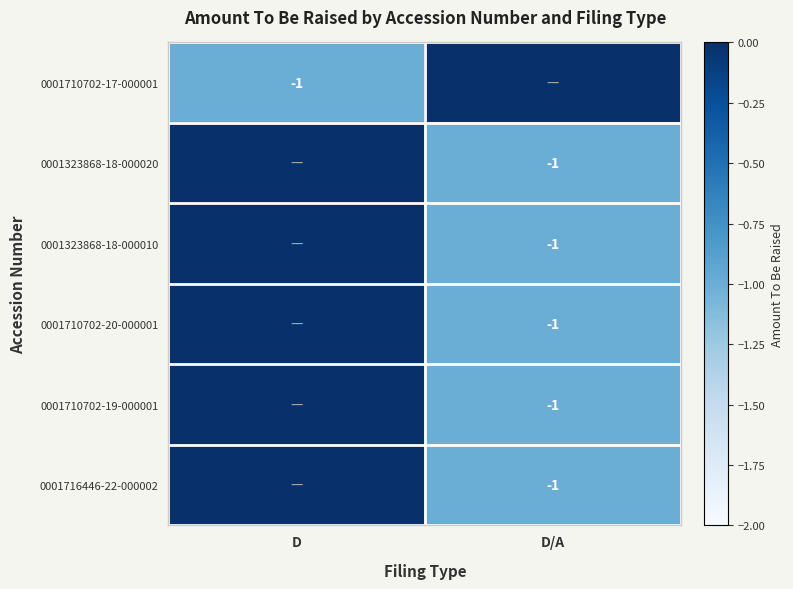

Is it true that 0001323868-18-000020 equals -2 at D/A?

False